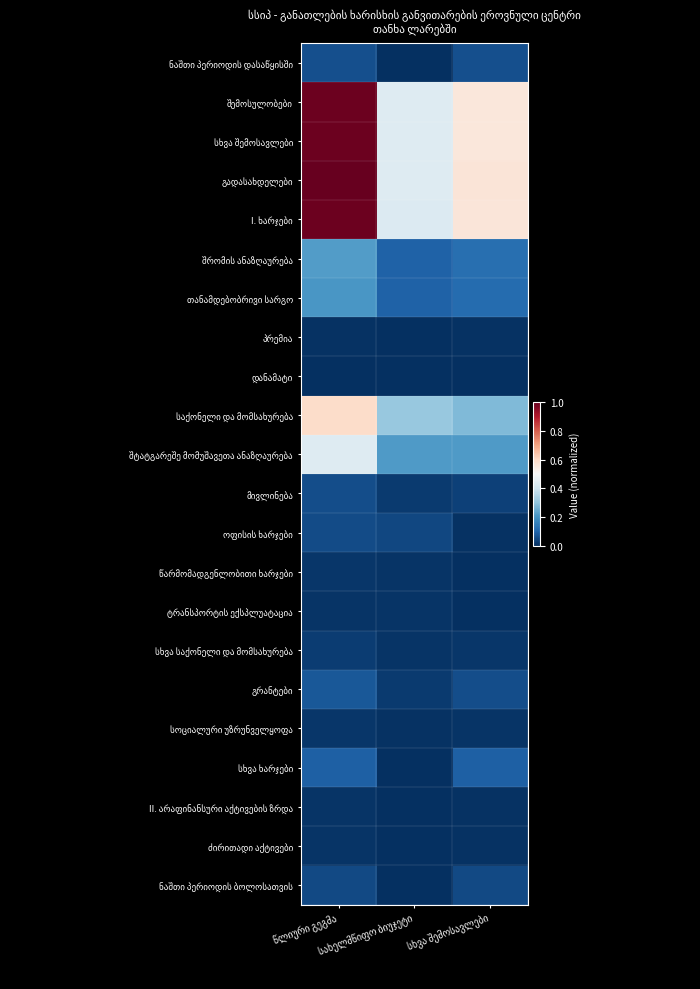

At which category is the sum across all series the highest?

წლიური გეგმა